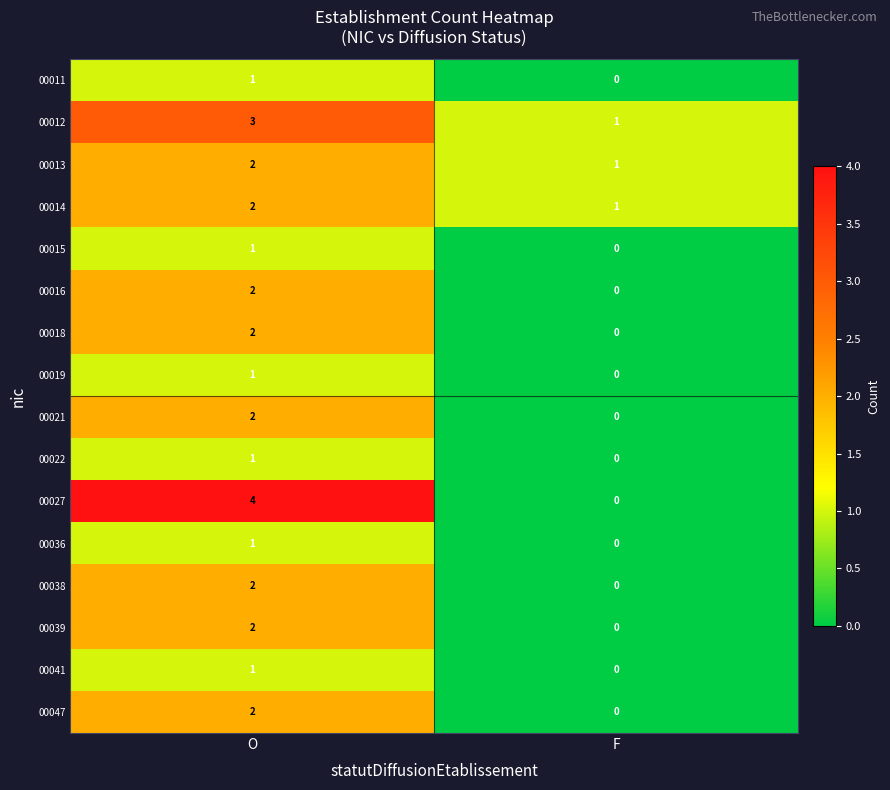

What is the total value across all series at O?

29